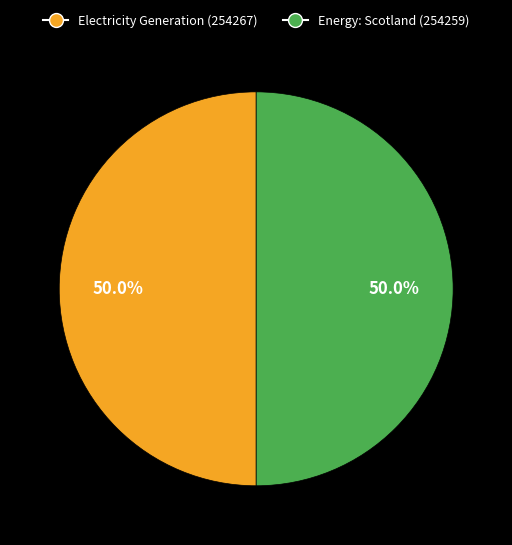

Approximately how many times larger is the value at Energy: Scotland (254259) compared to Electricity Generation (254267)?

1.0